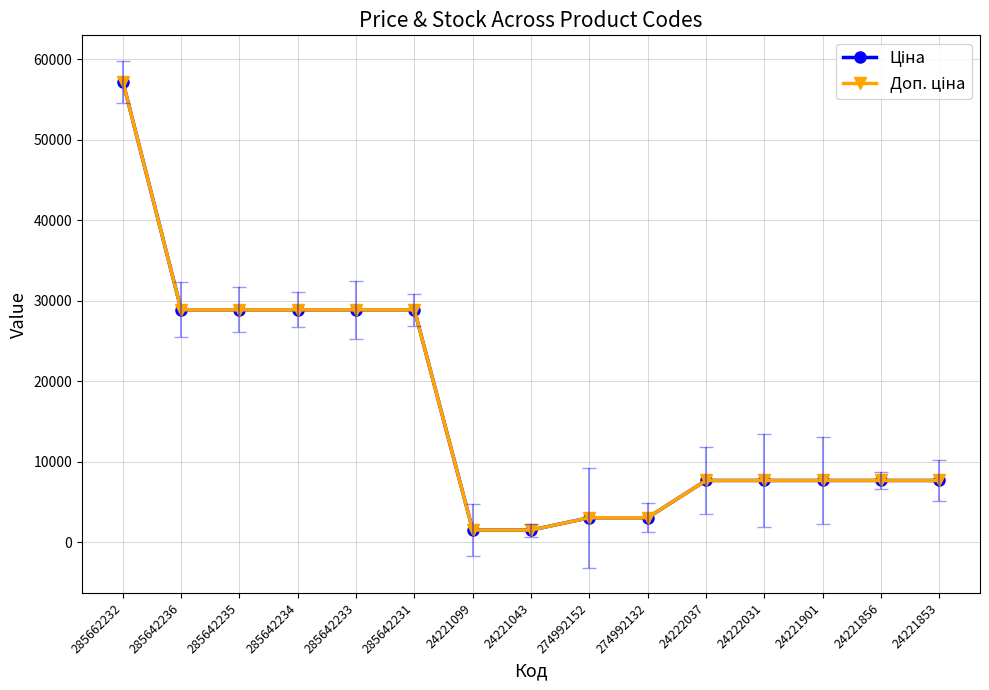

What is the maximum value shown in the chart?

57235.5